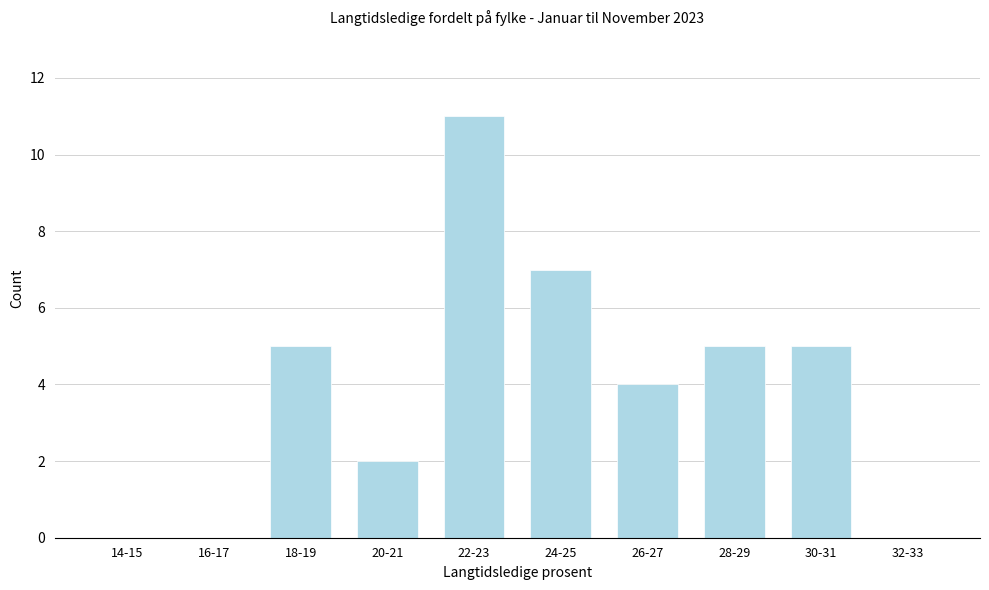

Reading left to right, extract all data points from this chart.

14-15=0	16-17=0	18-19=5	20-21=2	22-23=11	24-25=7	26-27=4	28-29=5	30-31=5	32-33=0